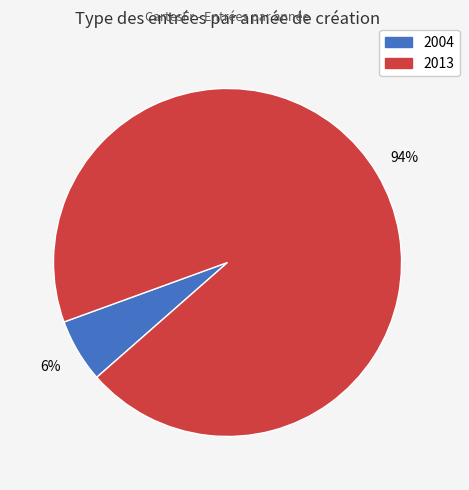

To the nearest percent, what is the difference between the largest and smallest slice percentages?

88%